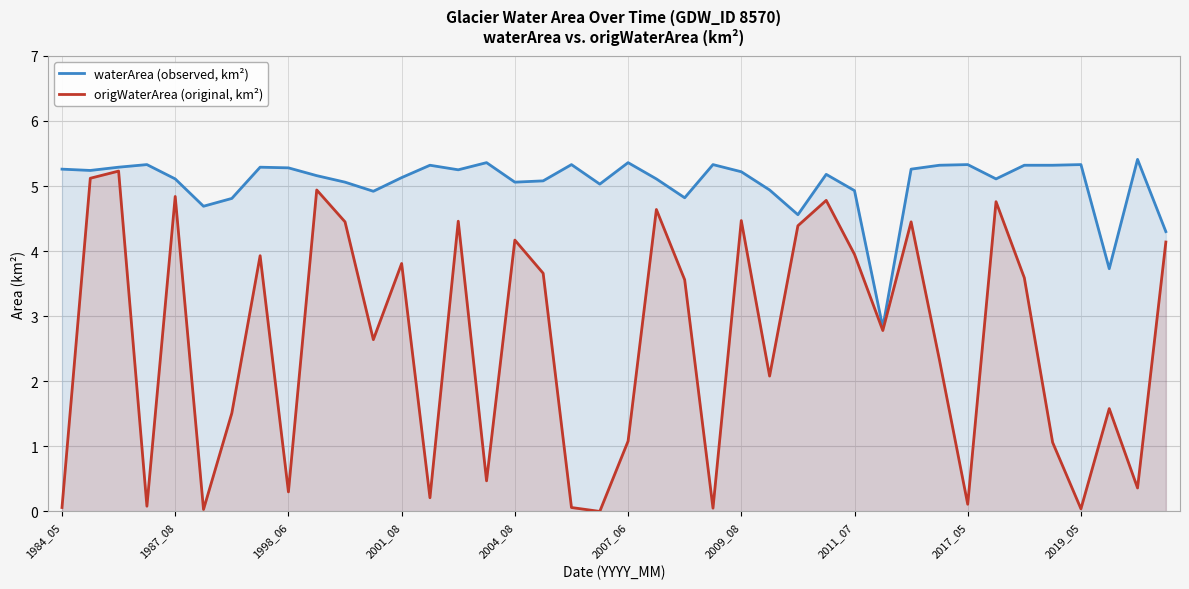

What value does the waterArea (observed, km²) series have at 2001_08?

5.1